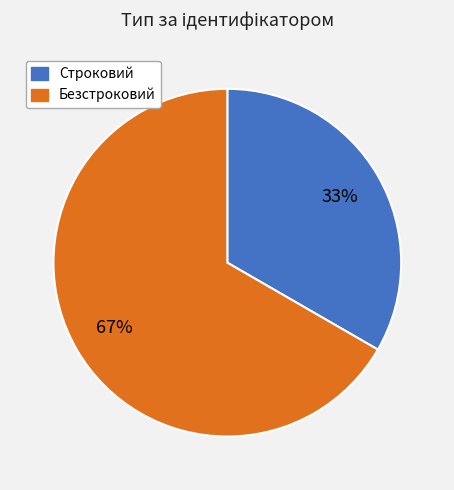

Is the sum of Строковий and Безстроковий greater than half?

Yes